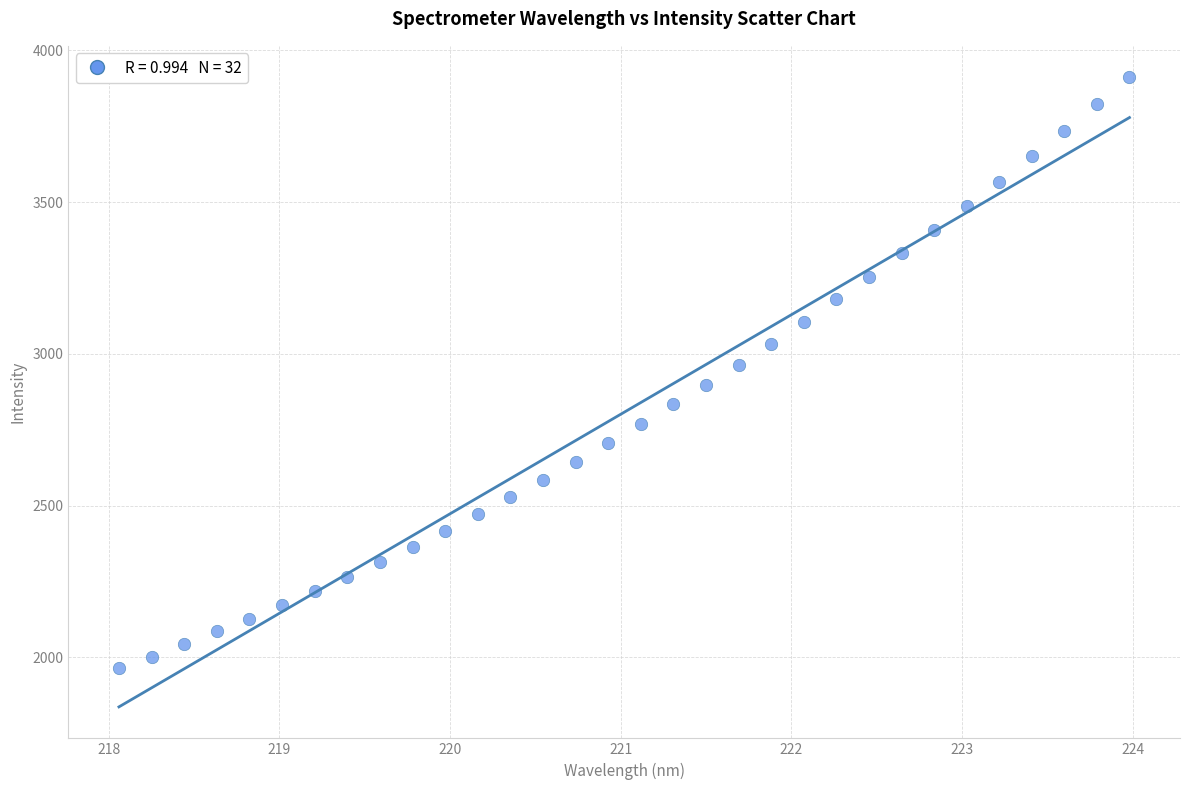

What is the range of X values (max minus min)?

5.9